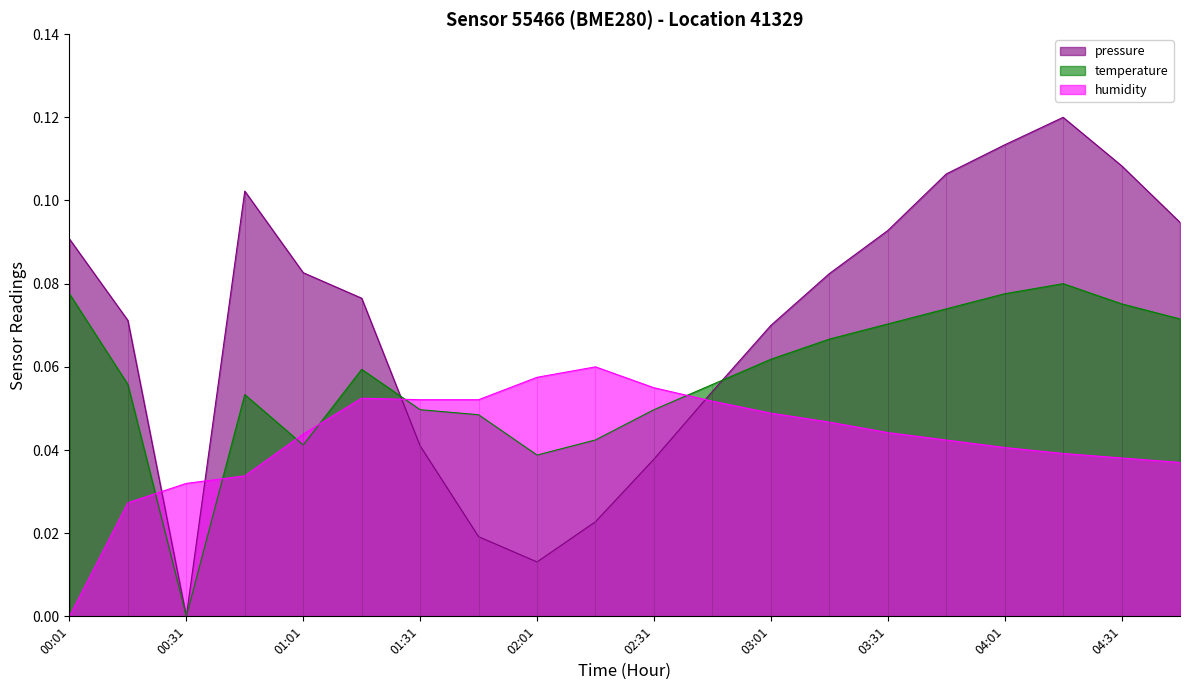

What position from the left is 00:46?

4